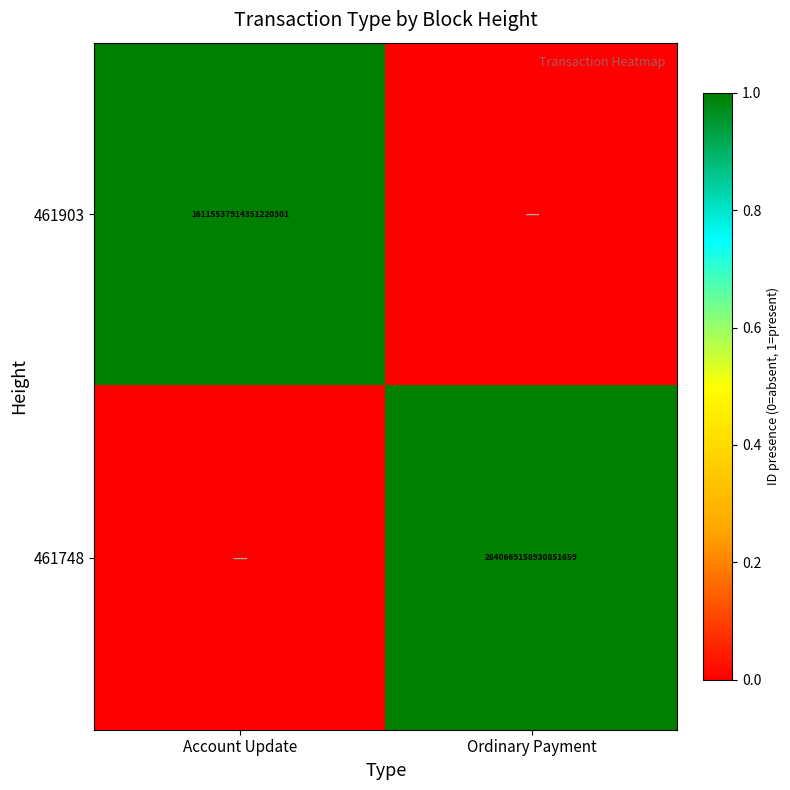

Is it true that 461903 equals 8879786220250044416 at Account Update?

False